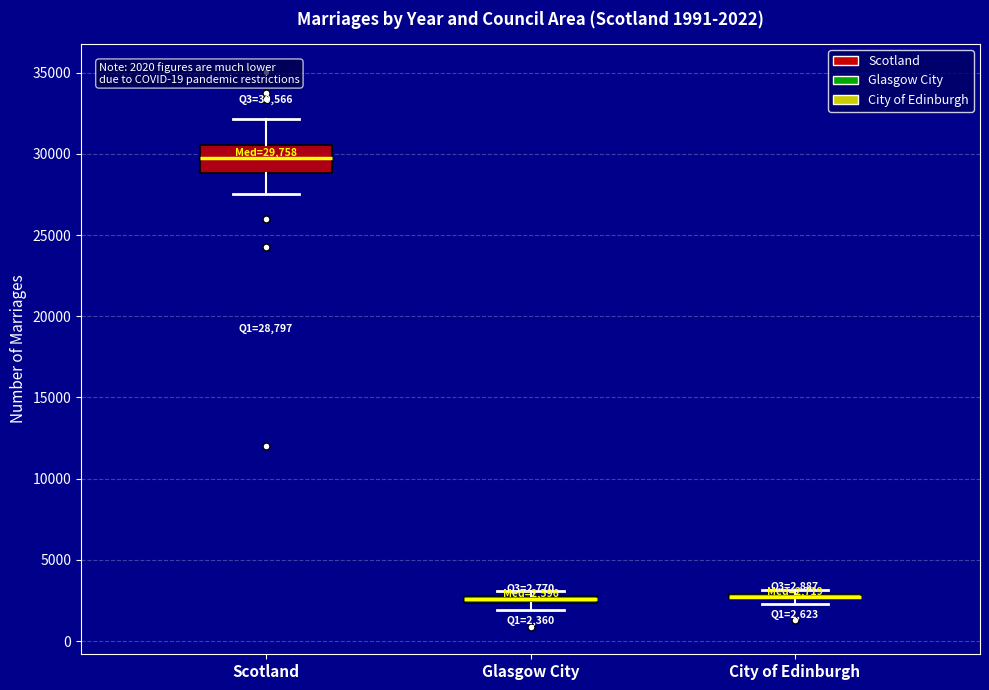

Which box is the tallest, from its lower edge to its upper edge?

Scotland